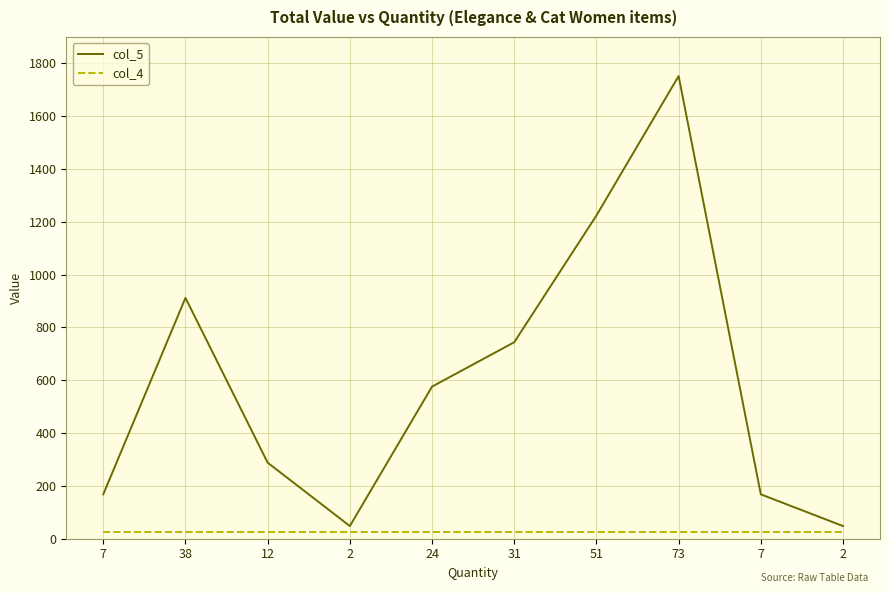

What is the spread (max minus min) of values at 24?

552